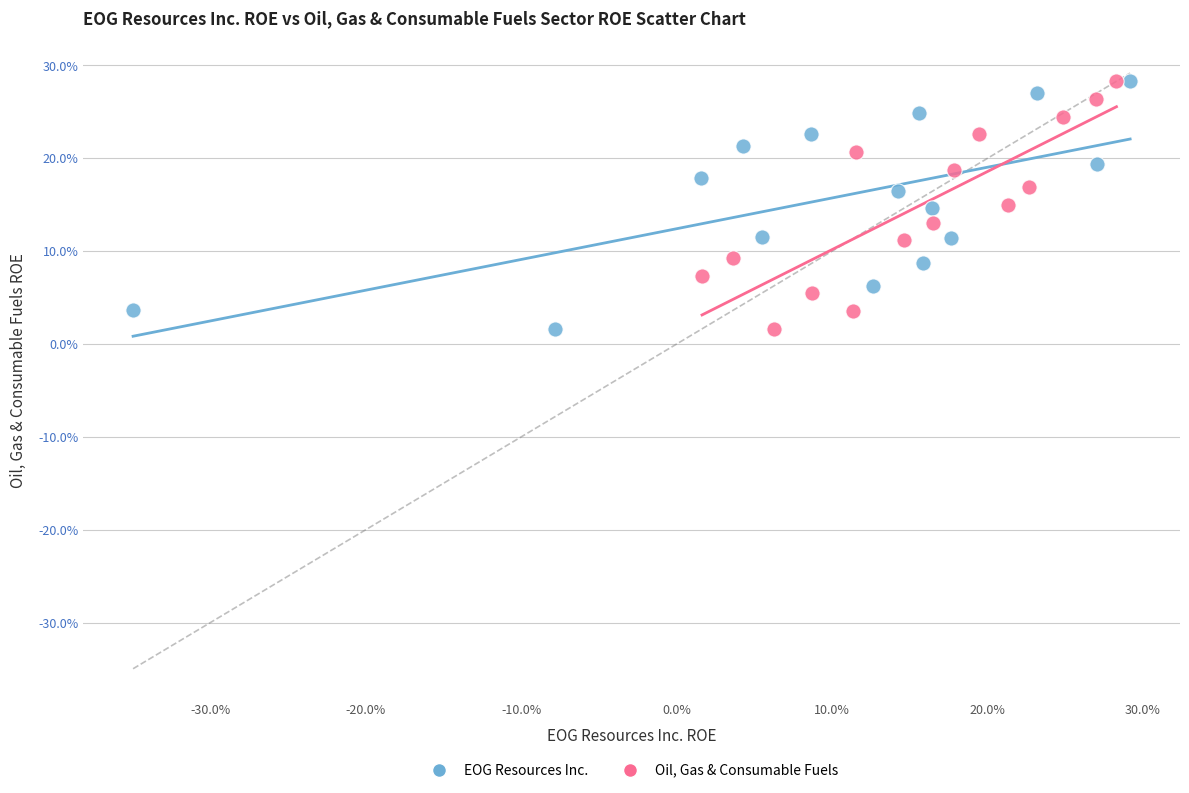

What are all the series names shown in the legend?

EOG Resources Inc., Oil, Gas & Consumable Fuels